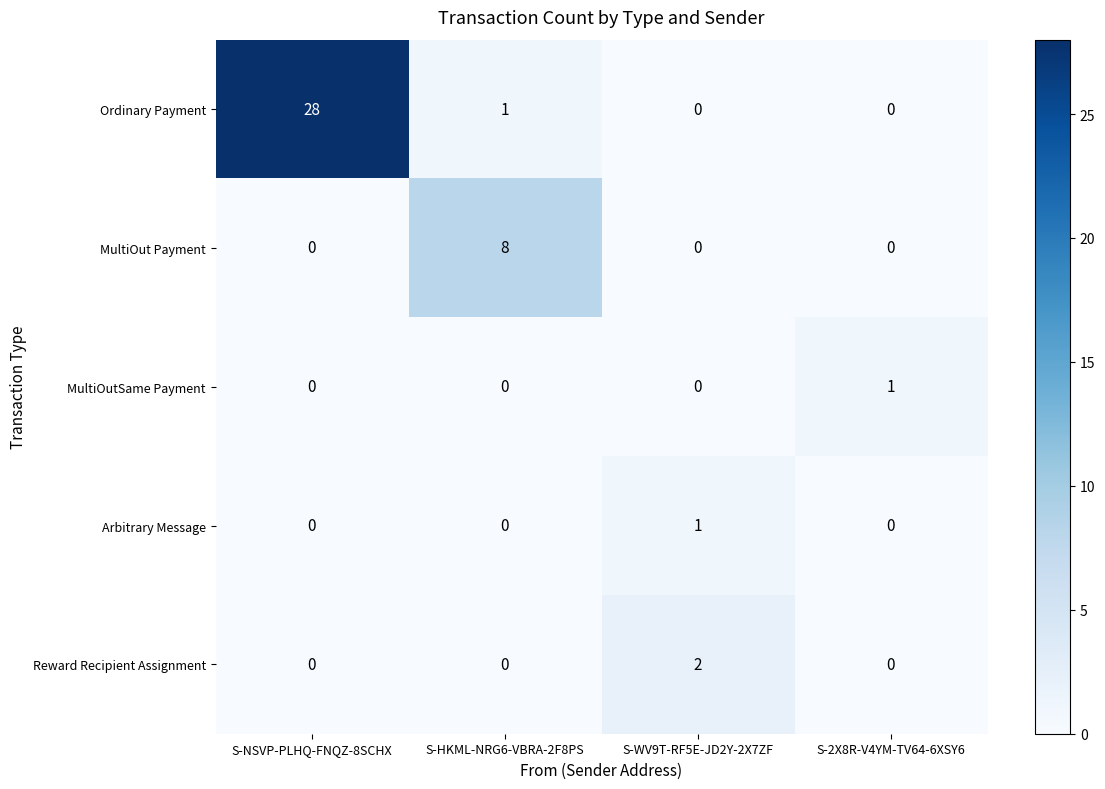

What is the total value across all series at S-HKML-NRG6-VBRA-2F8PS?

9